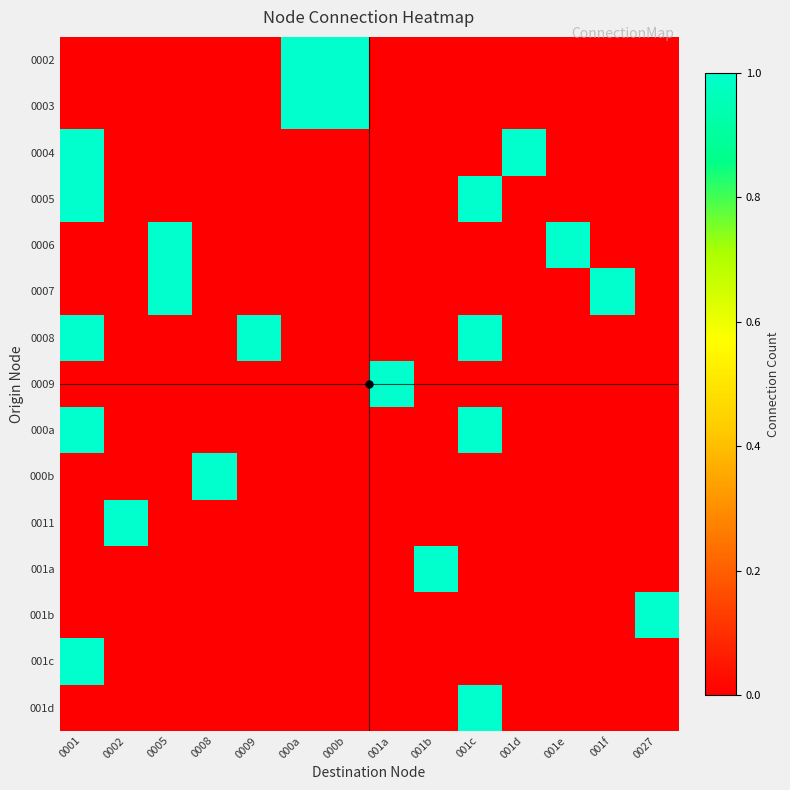

Which series has the widest spread of values?

0002